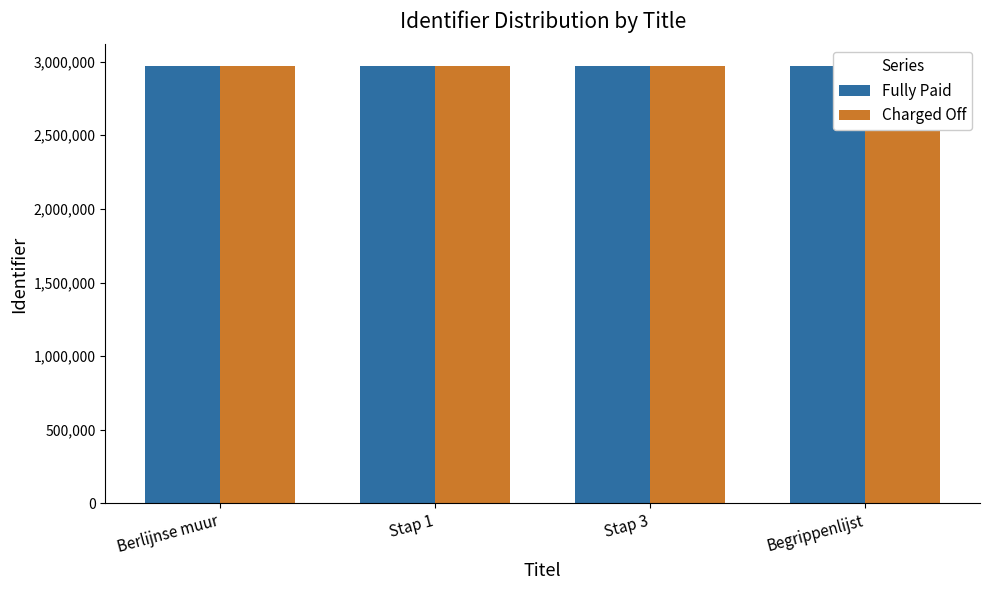

What is the label of the 4th bar from the left?

Begrippenlijst